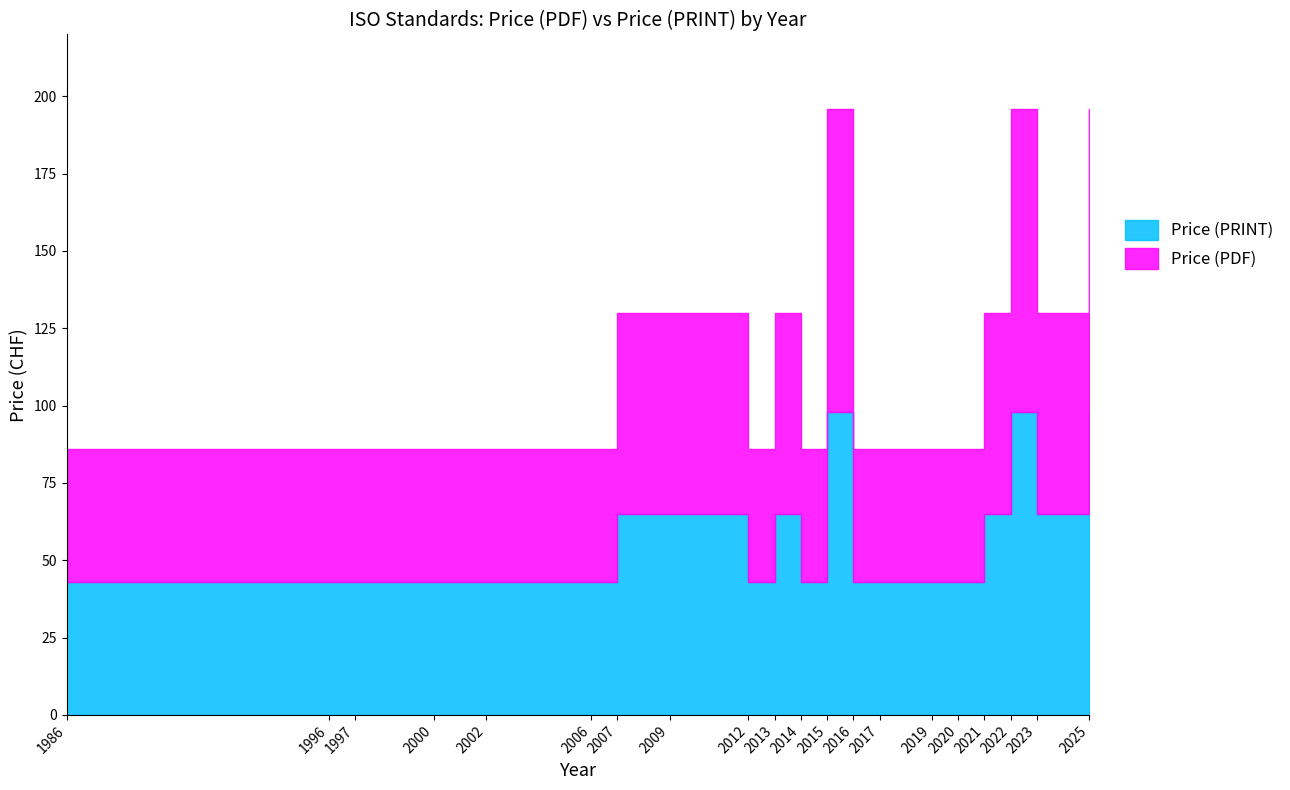

True or false: Price (PDF) has a value of 17 at 2013.

False